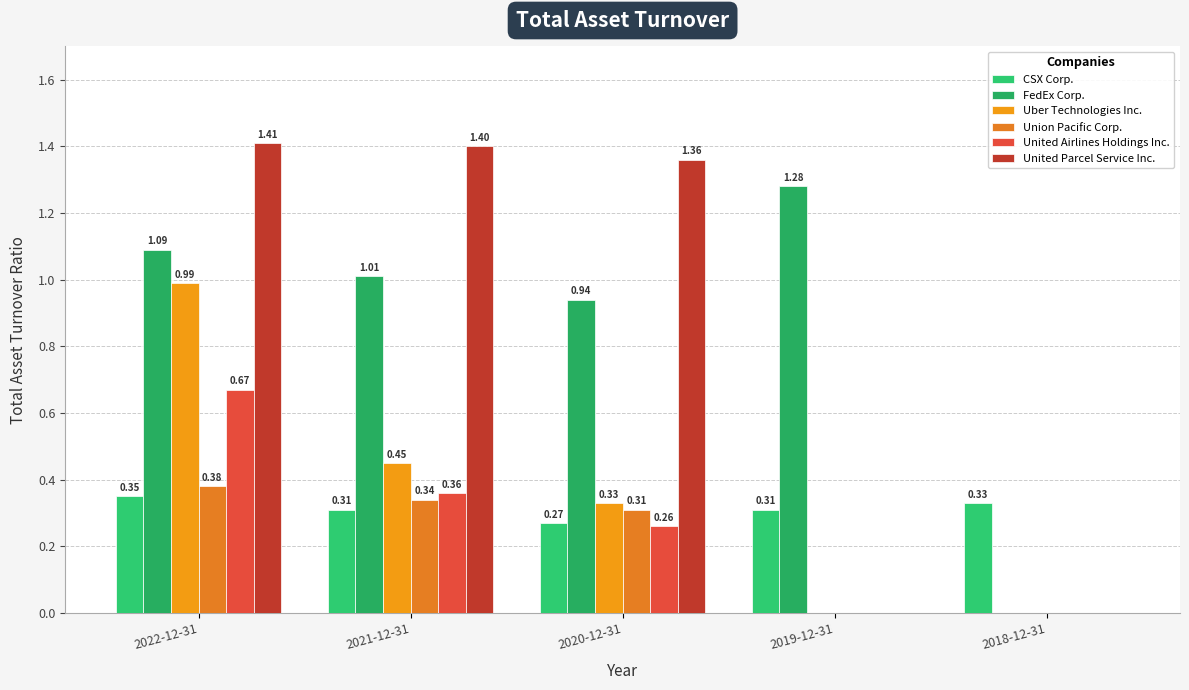

Which label corresponds to the smallest value in the chart?

2018-12-31